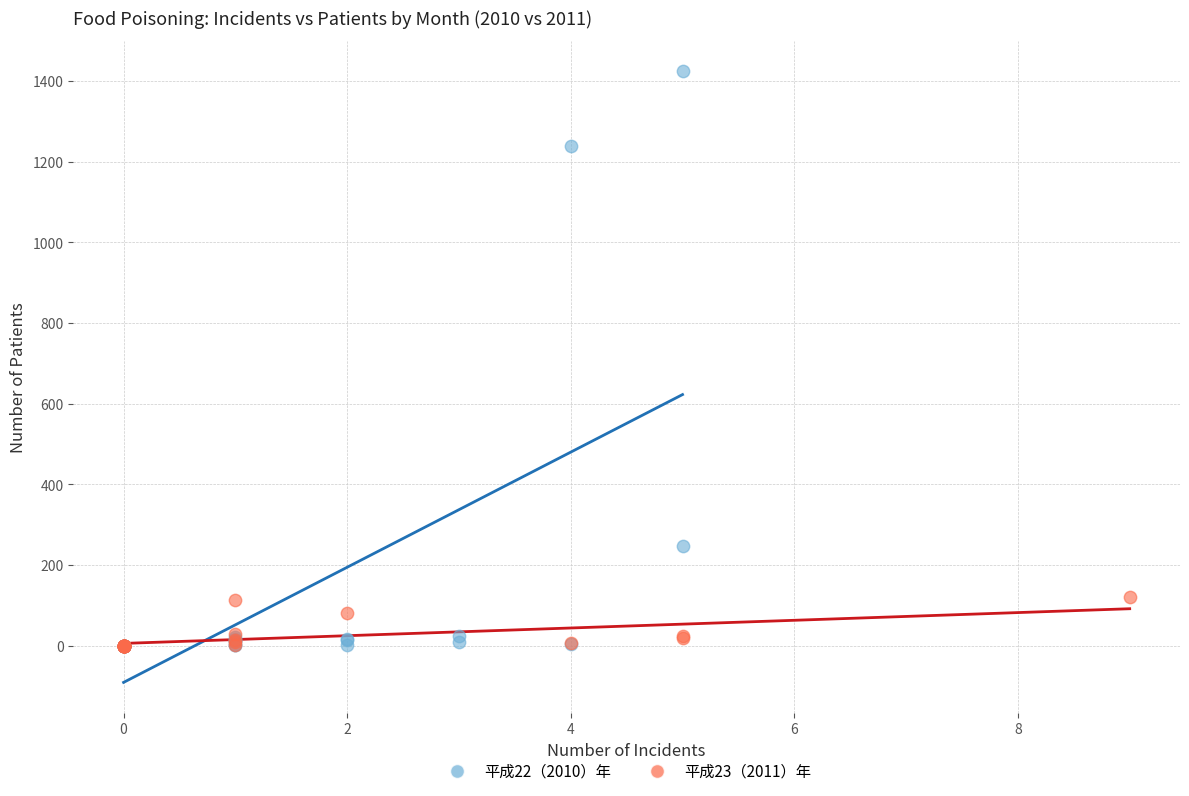

Which series has the widest spread of Y values?

平成22（2010）年